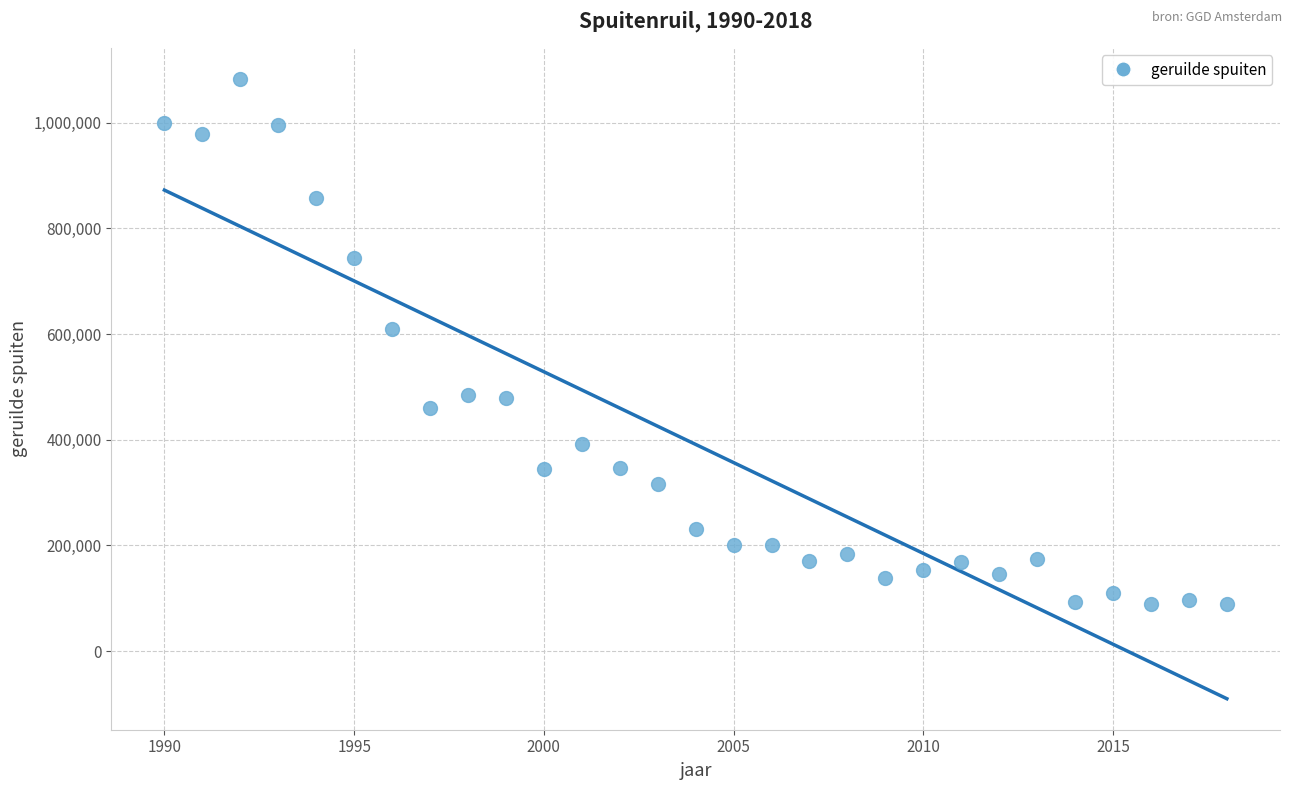

What is the range of X values (max minus min)?

28